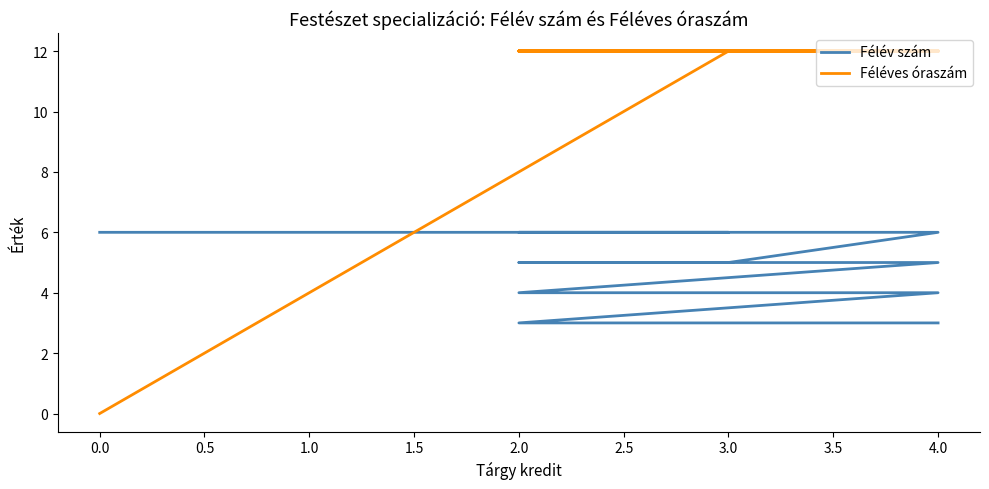

Reading right to left, transcribe all the data shown in this chart.

Félév szám: 6	6	6	6	5	5	5	4	4	4	3	3	3
Féléves óraszám: 0	12	12	12	12	12	12	12	12	12	12	12	12